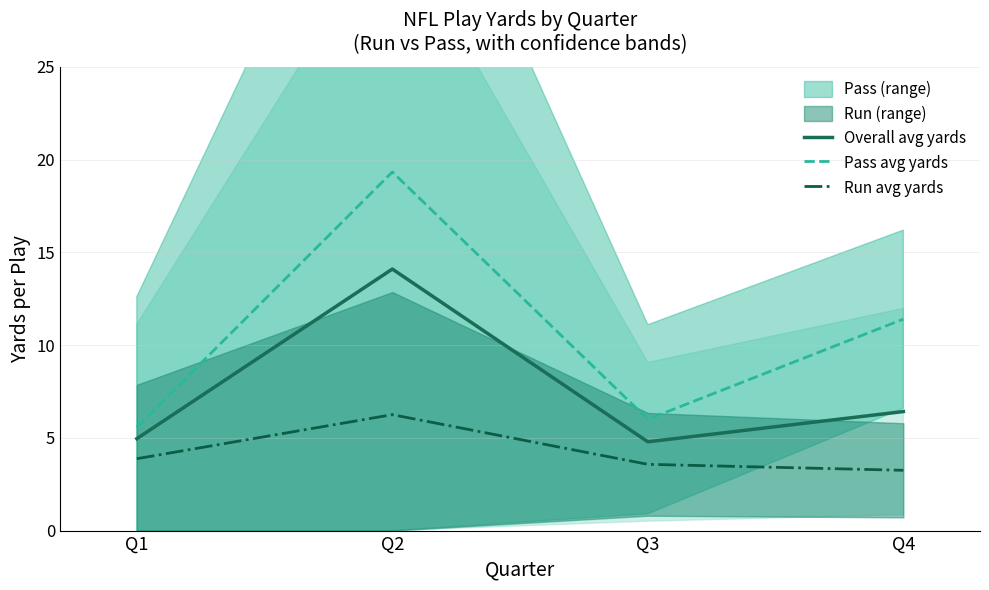

What is the spread (max minus min) of values at Q2?

13.1